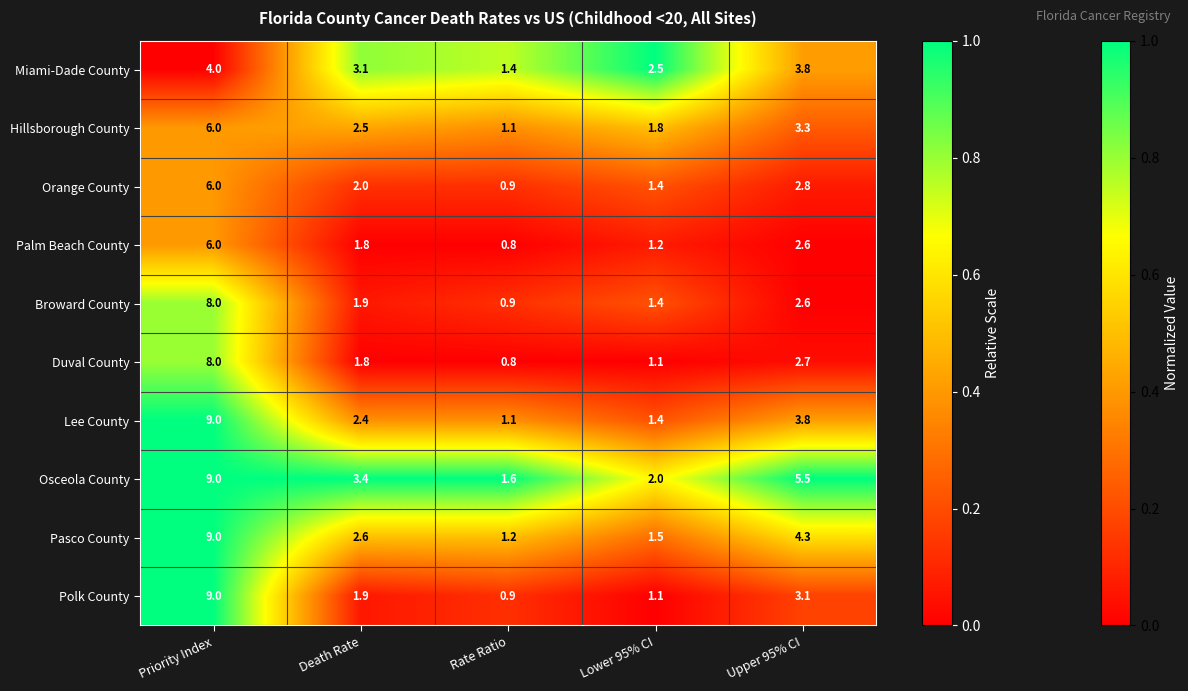

Which series changed the most between Priority Index and Rate Ratio?

Polk County